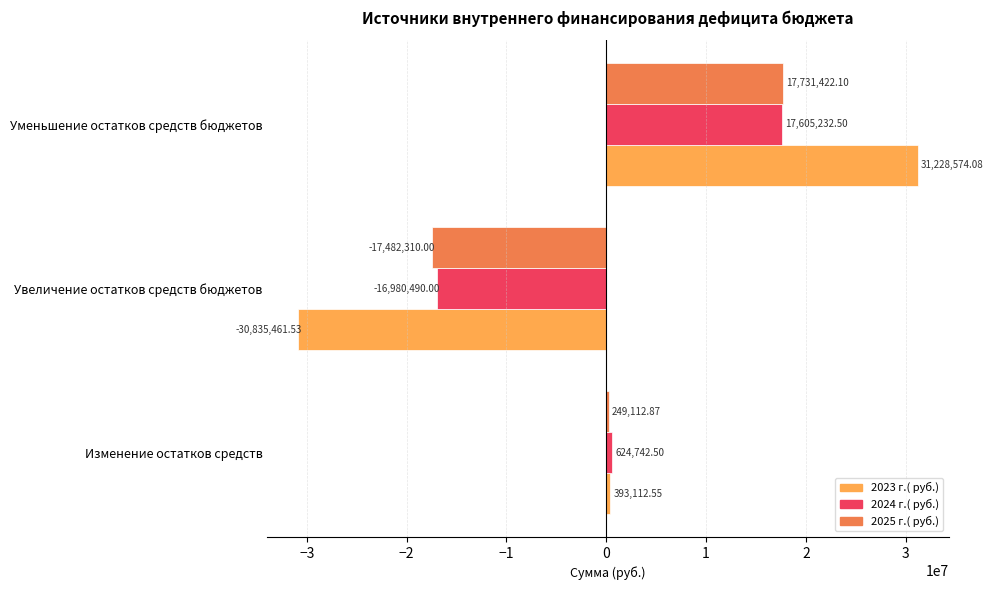

Which category has the lowest value in the 2023 г.( руб.) series?

Увеличение остатков средств бюджетов